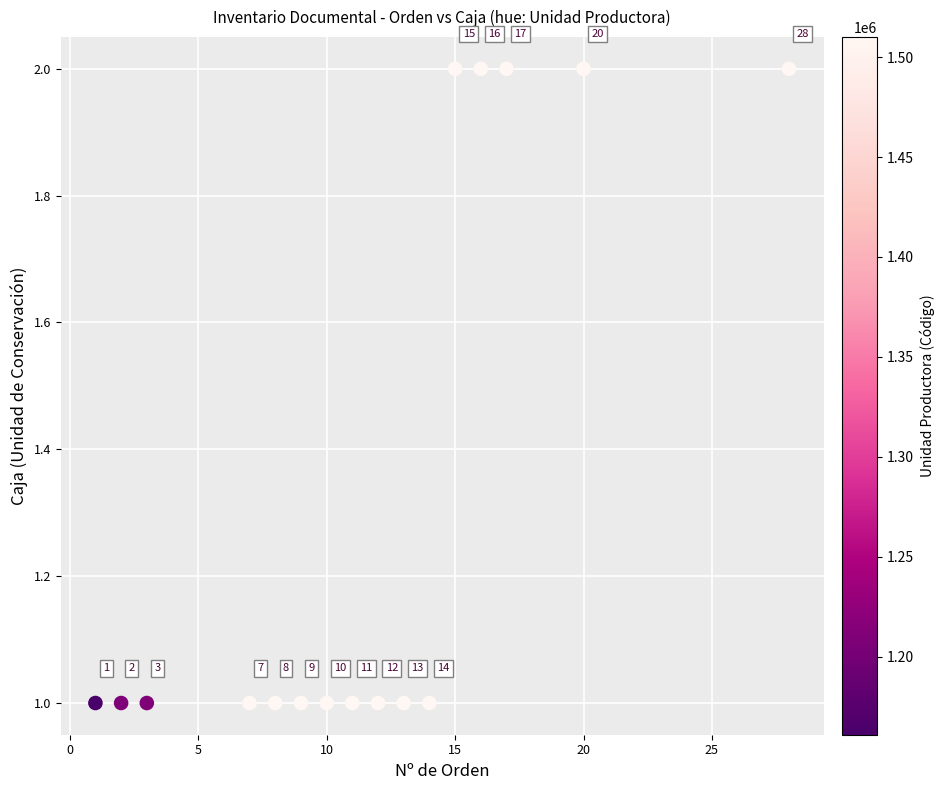

What is the range of X values (max minus min)?

27